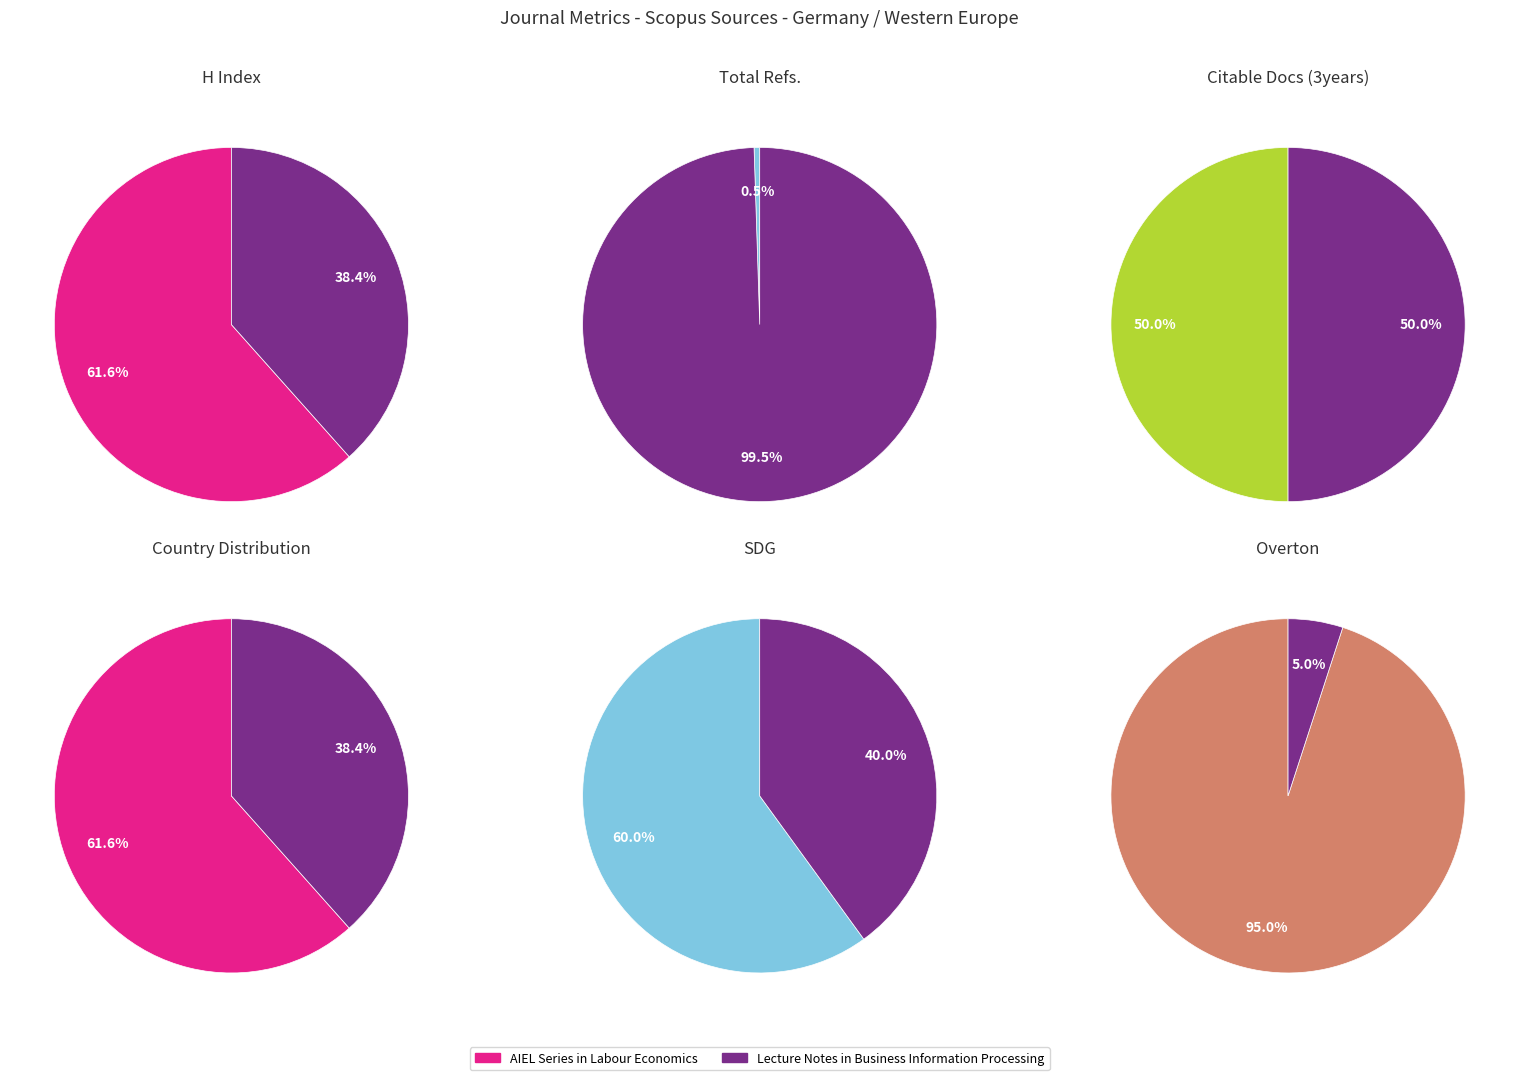

What is the largest slice in the pie chart?

Lecture Notes in Business Information Processing